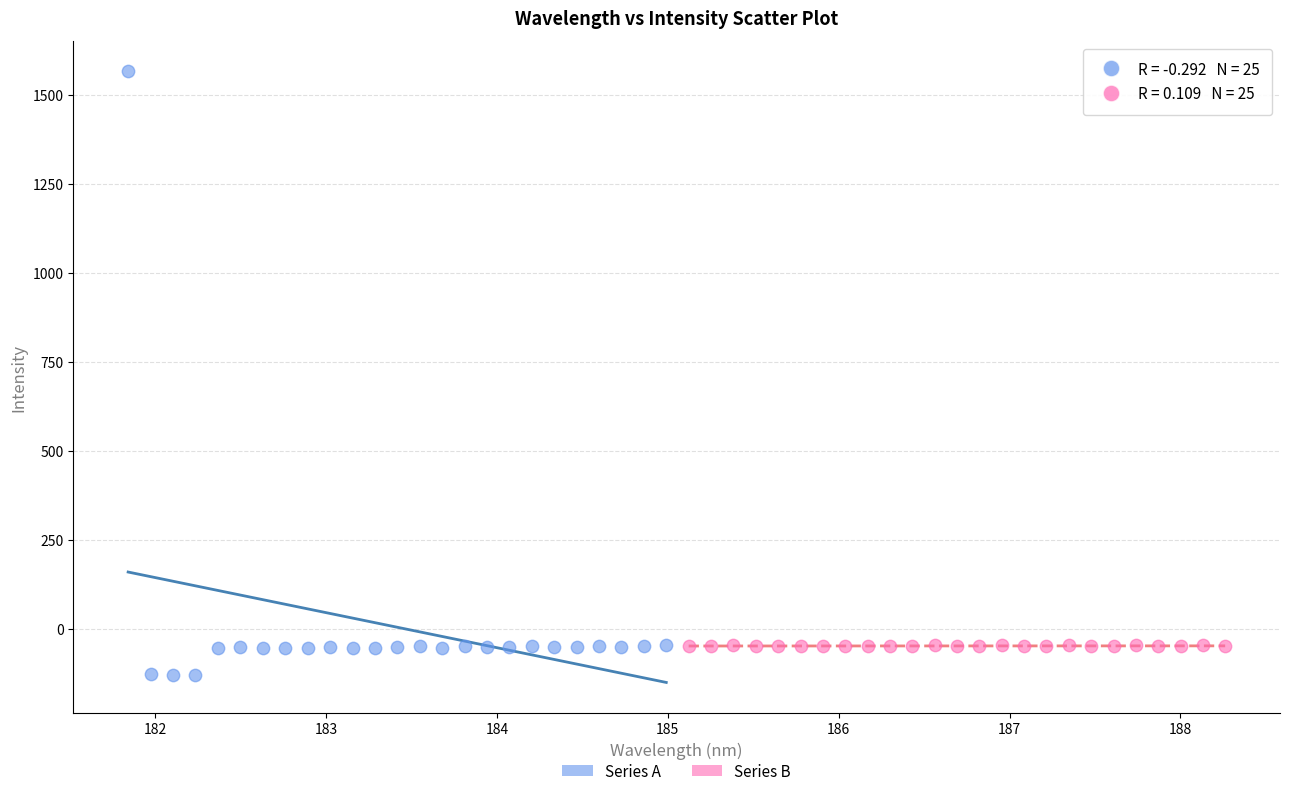

Which series has the widest spread of Y values?

Series A